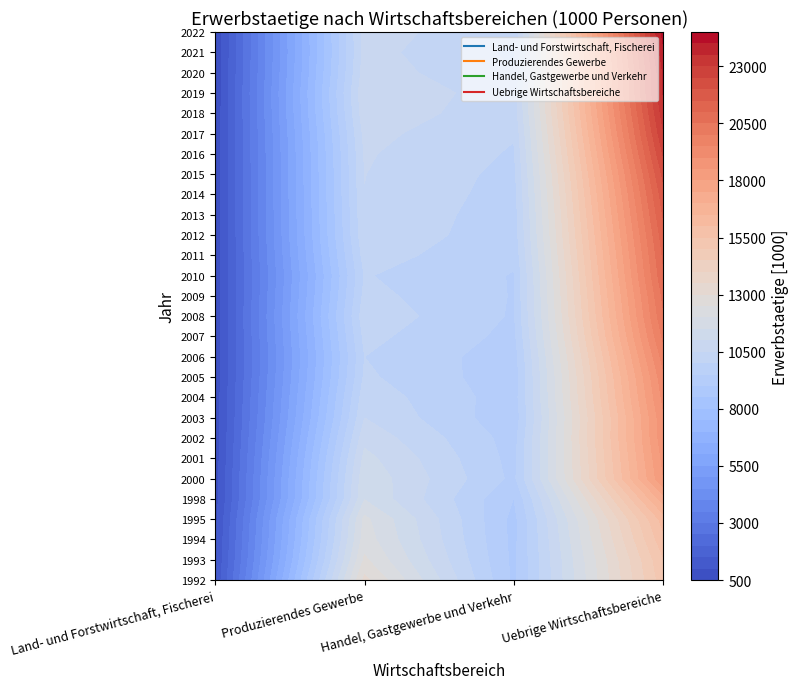

Which label corresponds to the largest value in the chart?

2022